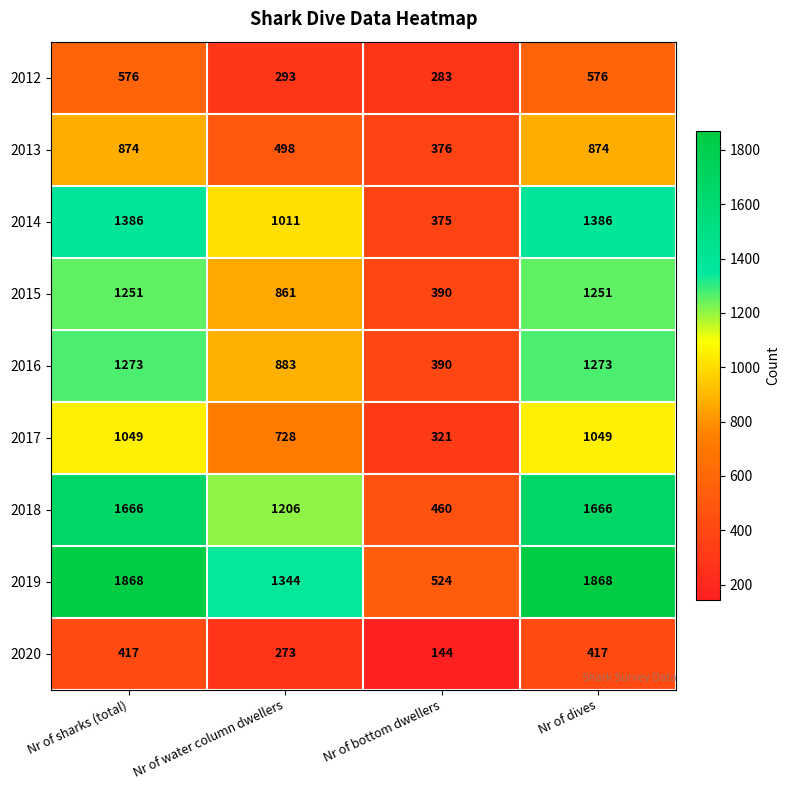

What is the total value across all series at Nr of bottom dwellers?

3263